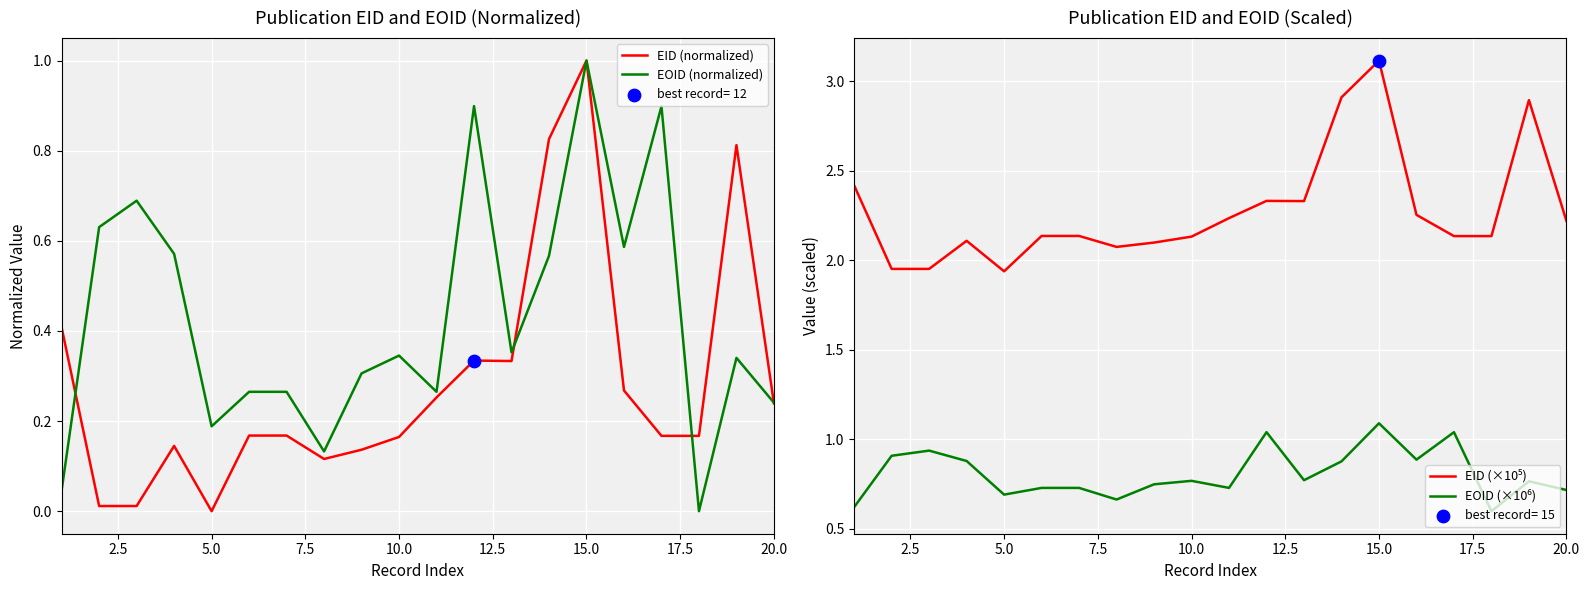

What is the maximum value for EOID (normalized)?

1.0